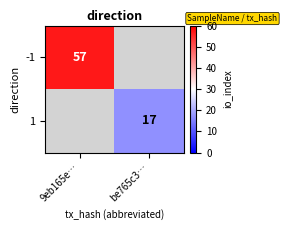

Is it true that -1 equals 57 at 9eb165e…?

True